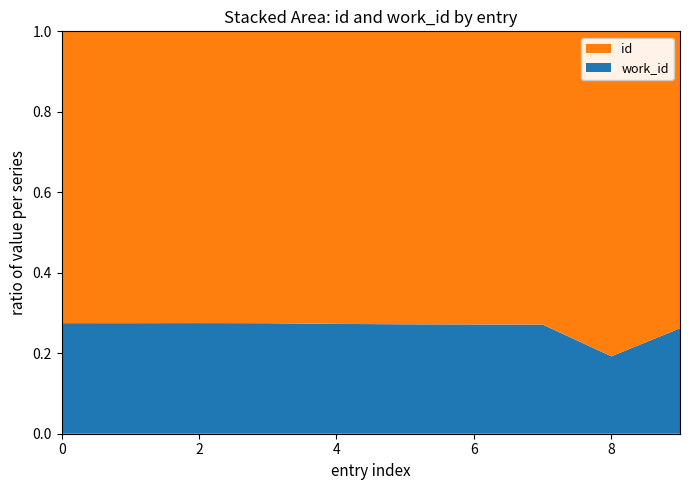

What is the total value across all series at 6?

1.0